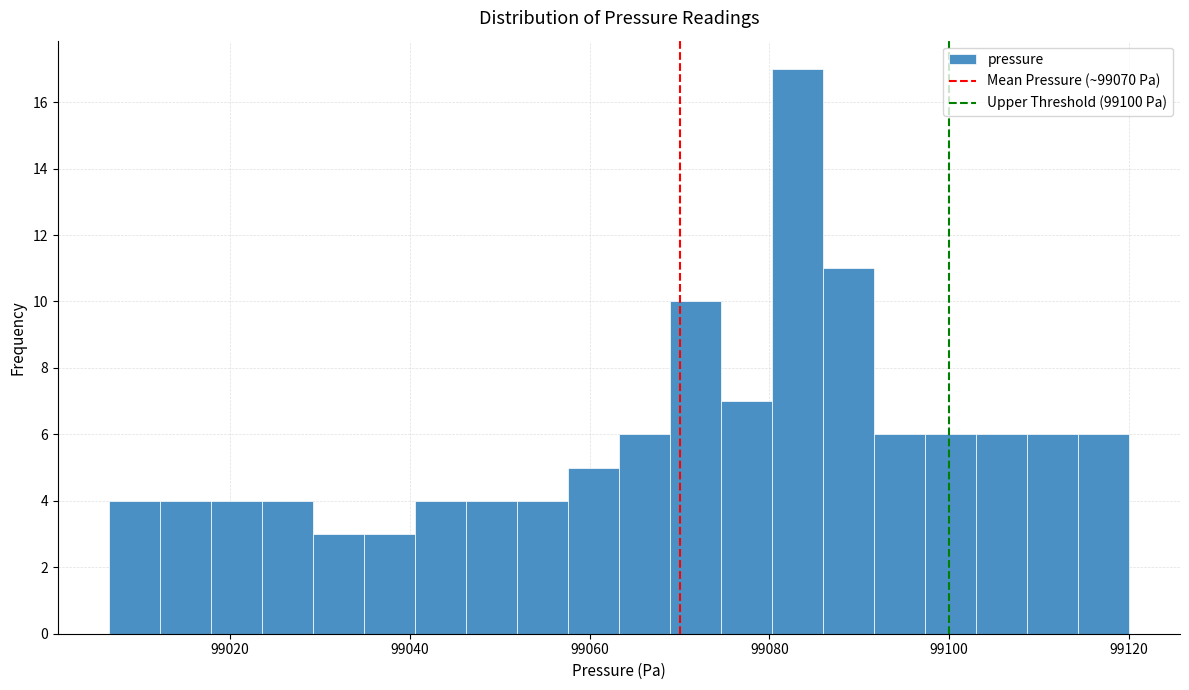

Read against the x-axis, roughly where is the centre of the tallest bar?

99084